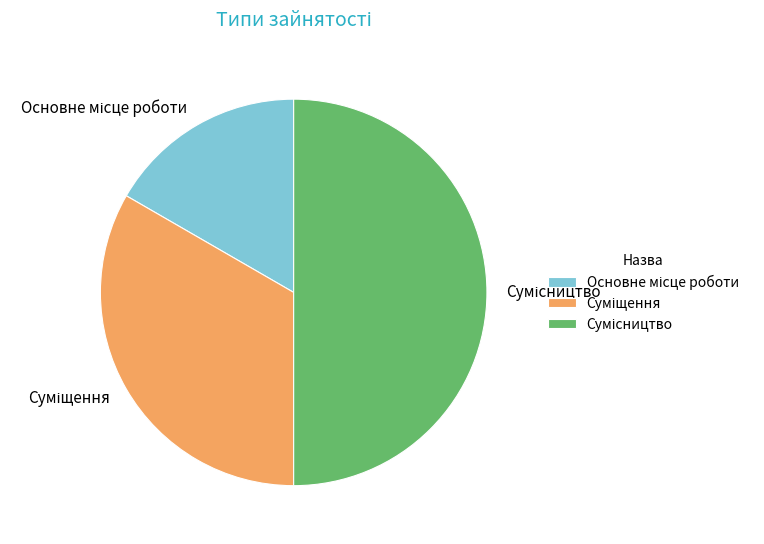

How many segments does this pie chart have?

3